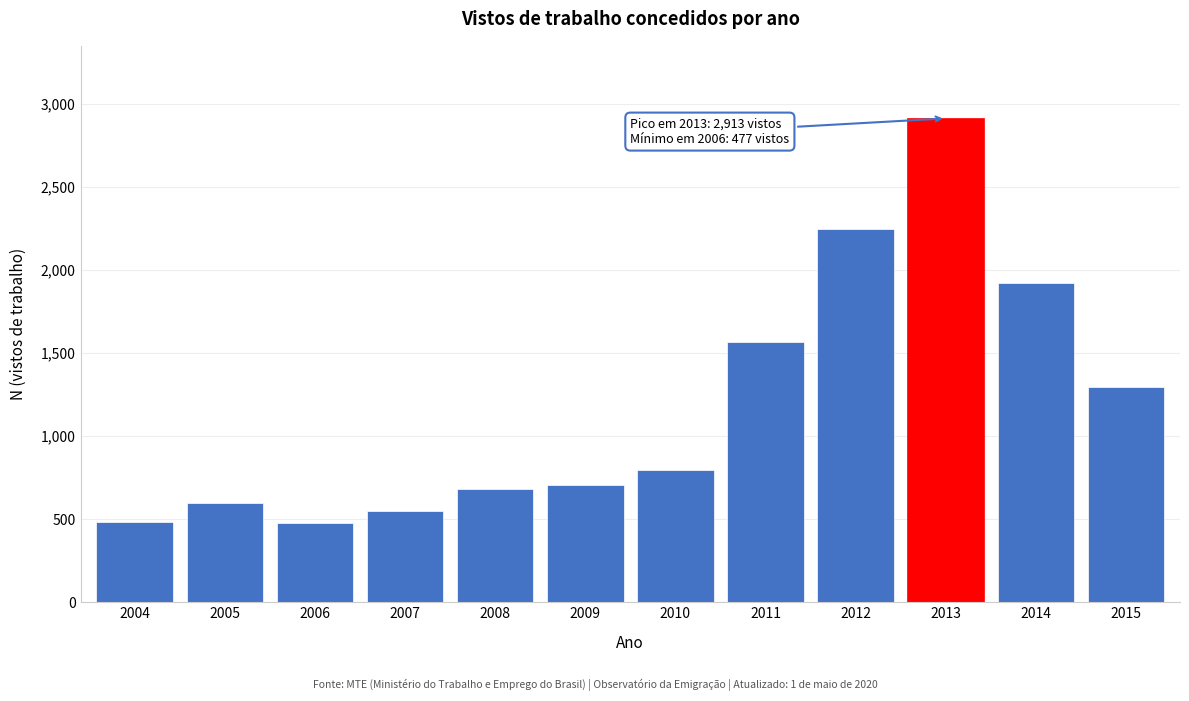

What is the smallest value displayed?

477